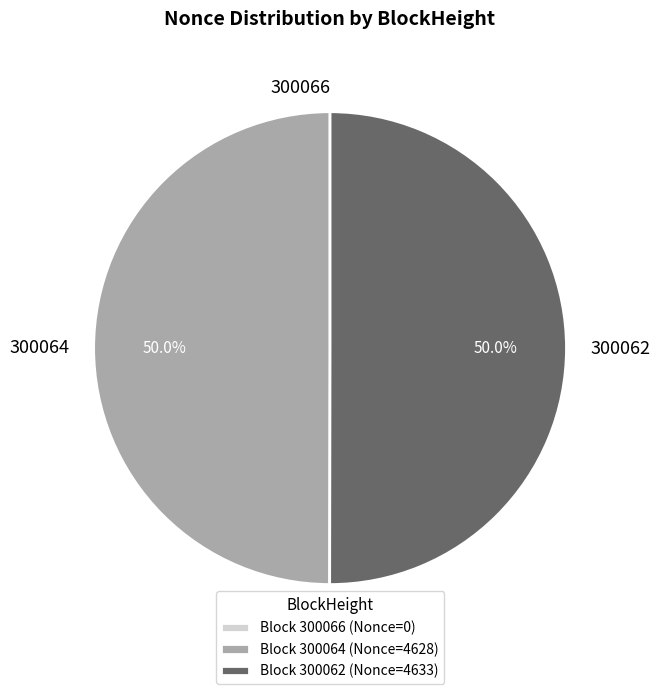

Approximately how many times larger is the value at 300062 compared to 300064?

1.0